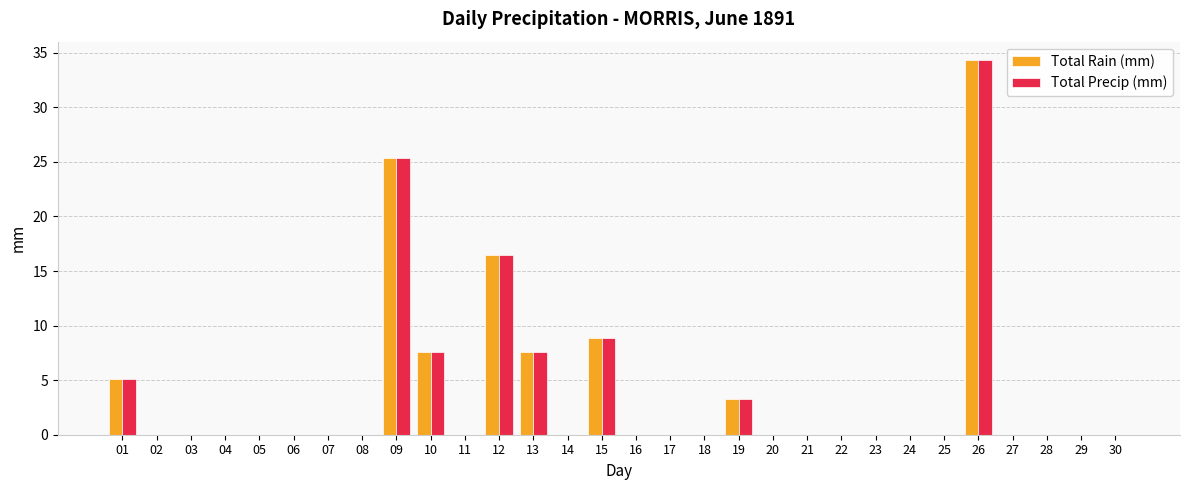

Reading right to left, list all the values displayed in this chart.

Total Rain (mm): 0.0	0.0	0.0	0.0	34.3	0.0	0.0	0.0	0.0	0.0	0.0	3.3	0.0	0.0	0.0	8.9	0.0	7.6	16.5	0.0	7.6	25.4	0.0	0.0	0.0	0.0	0.0	0.0	0.0	5.1
Total Precip (mm): 0.0	0.0	0.0	0.0	34.3	0.0	0.0	0.0	0.0	0.0	0.0	3.3	0.0	0.0	0.0	8.9	0.0	7.6	16.5	0.0	7.6	25.4	0.0	0.0	0.0	0.0	0.0	0.0	0.0	5.1